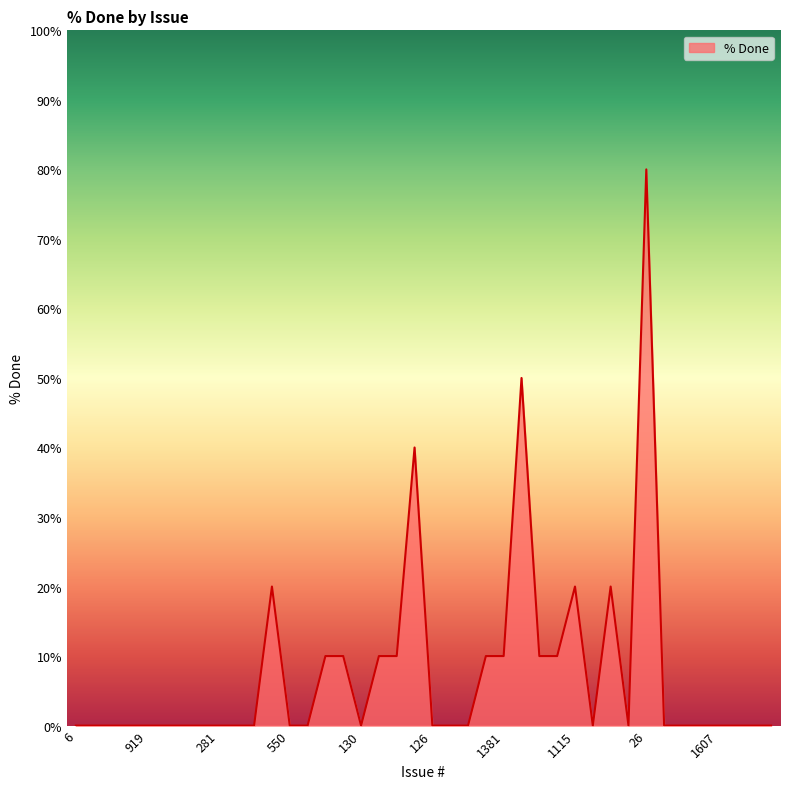

What is the difference between the maximum and minimum values?

80